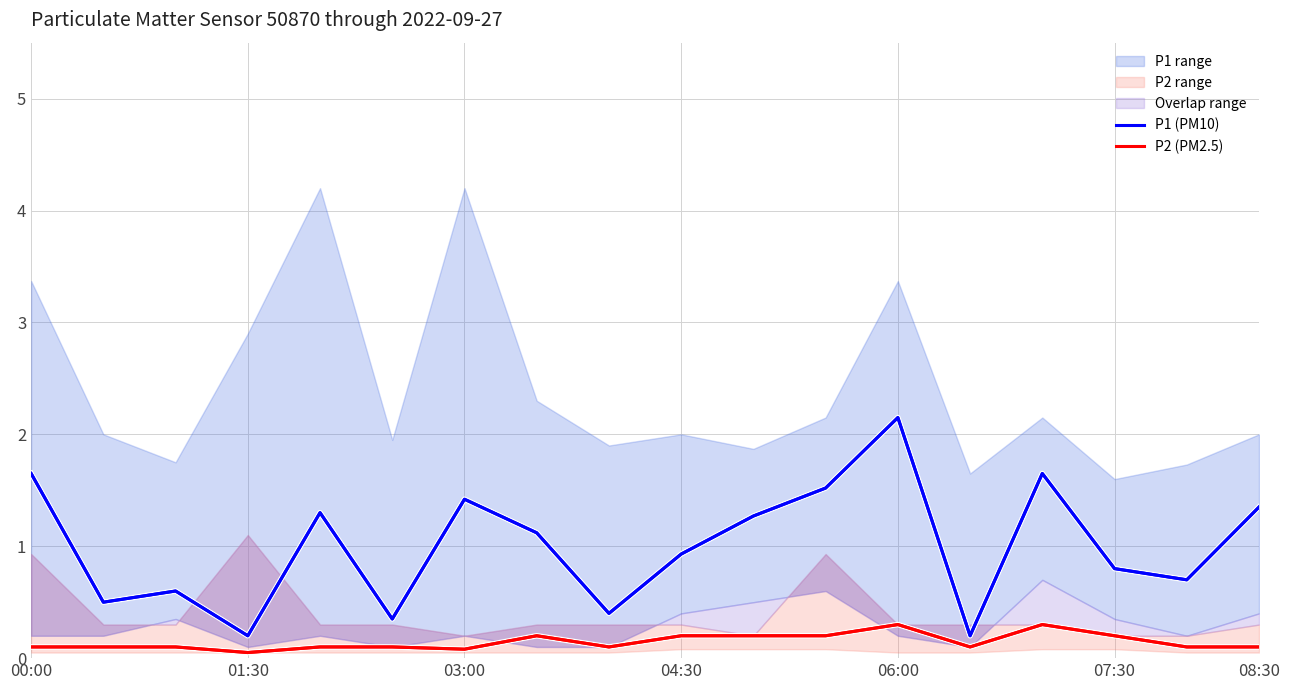

What is the value of the P2 (PM2.5) point at the 6th from the left?

0.1